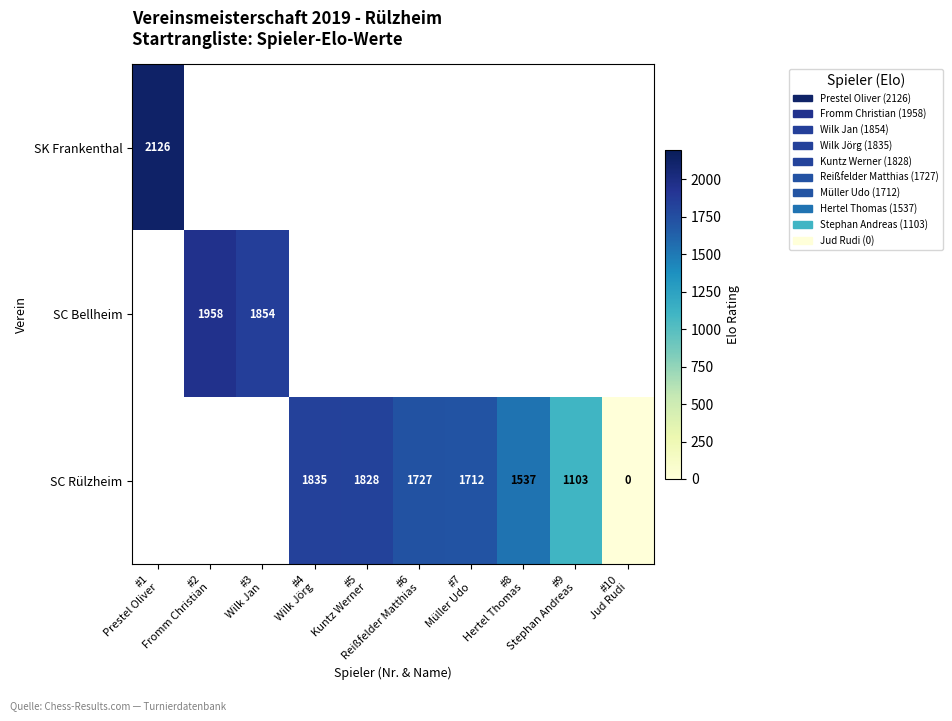

Read the SC Rülzheim value at #9 Stephan Andreas.

1103.0